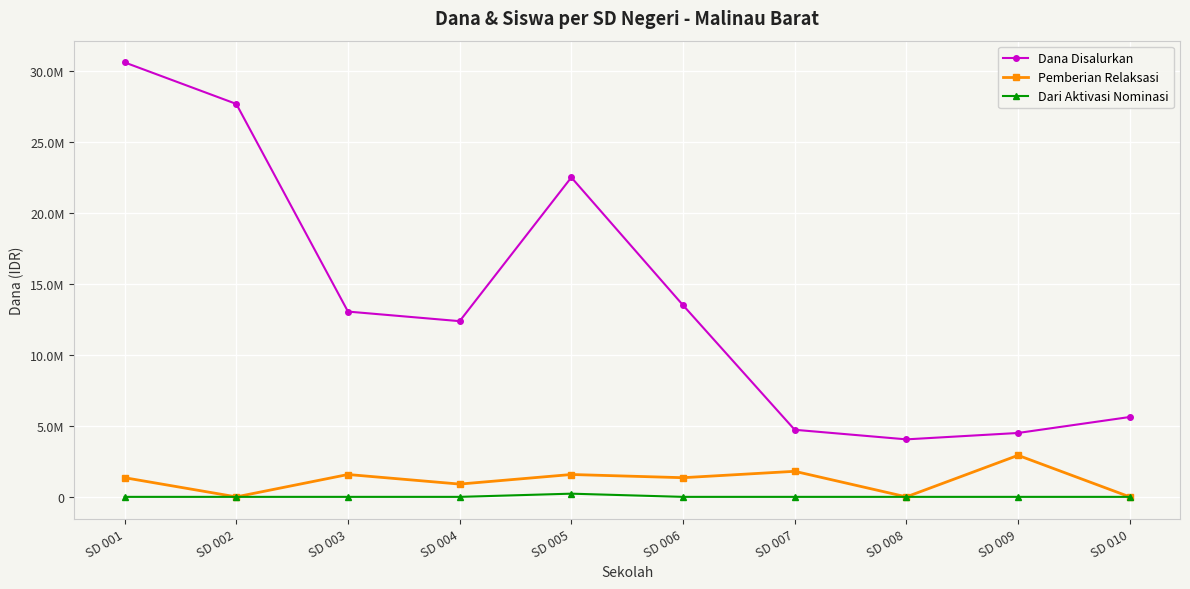

What are all the series names shown in the legend?

Dana Disalurkan, Pemberian Relaksasi, Dari Aktivasi Nominasi